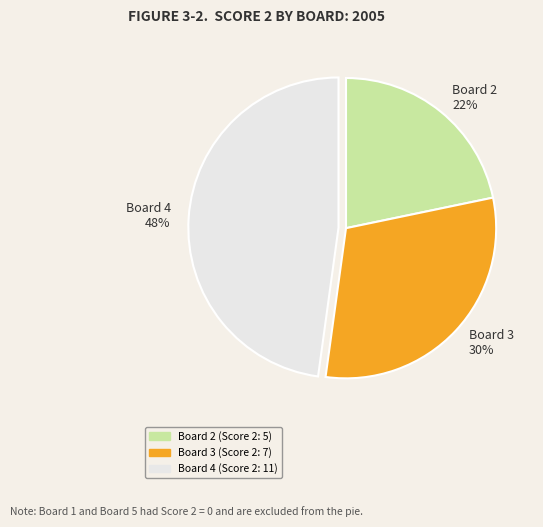

Is Board 4 48% the majority of the pie?

No